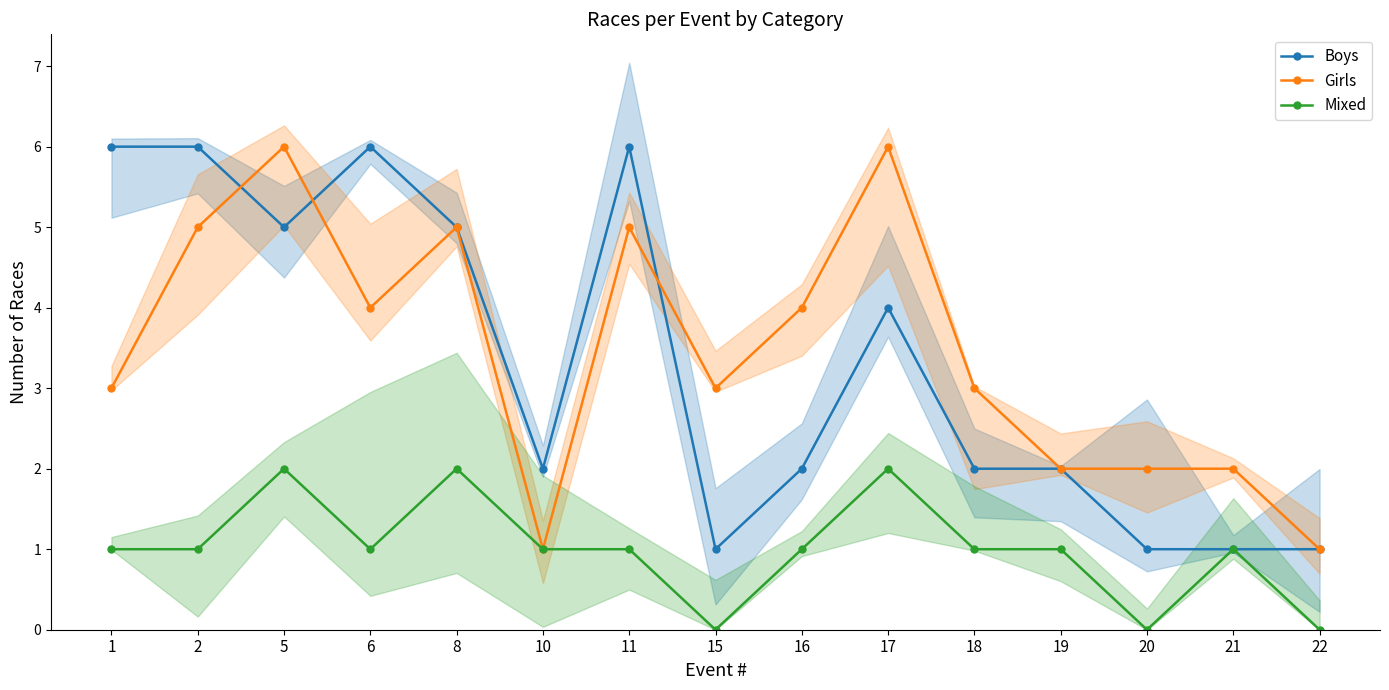

What is the value of the Boys point at the 11th from the left?

2